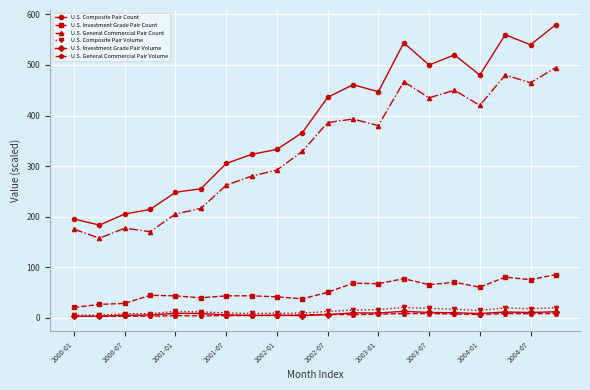

At how many categories does at least one series exceed 533?

4